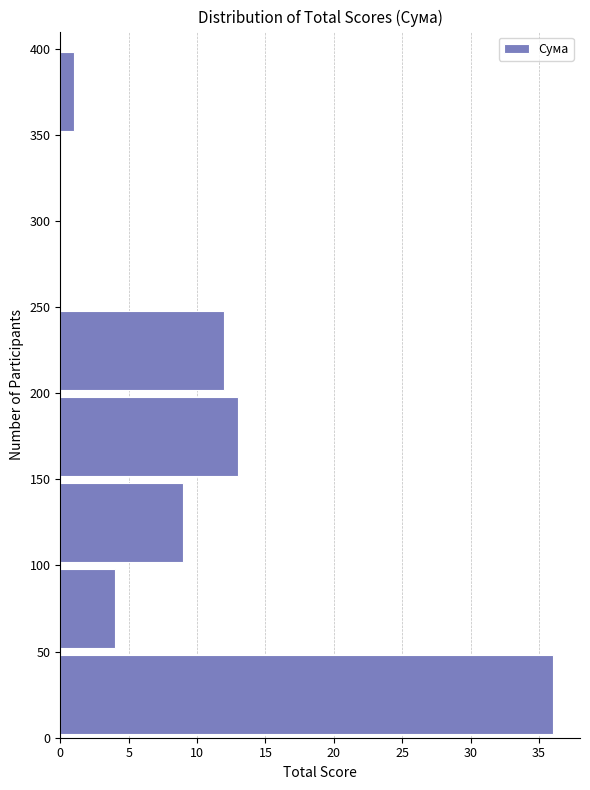

Reading bottom to top, list every bar in this chart as the range it spans on the y-axis followed by its length. The values are not printed on the chart, so give them approximately, as read against the axis.

0 to 50: 36
50 to 100: 4
100 to 150: 9
150 to 200: 13
200 to 250: 12
250 to 300: 0
300 to 350: 0
350 to 400: 1